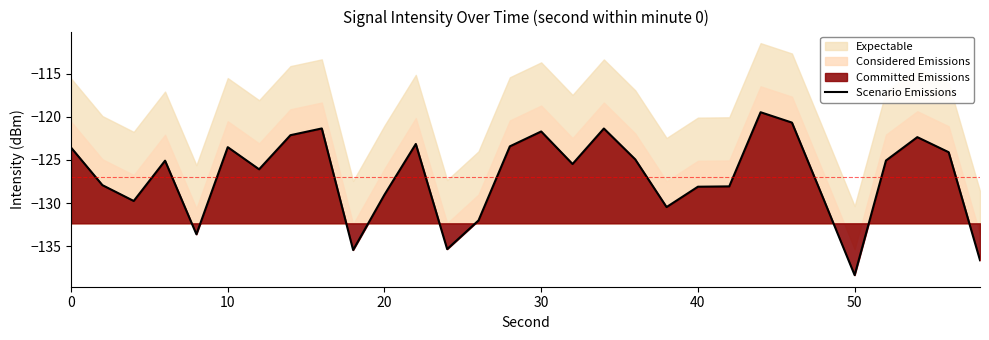

True or false: the data shows -129.8 at 20.

True